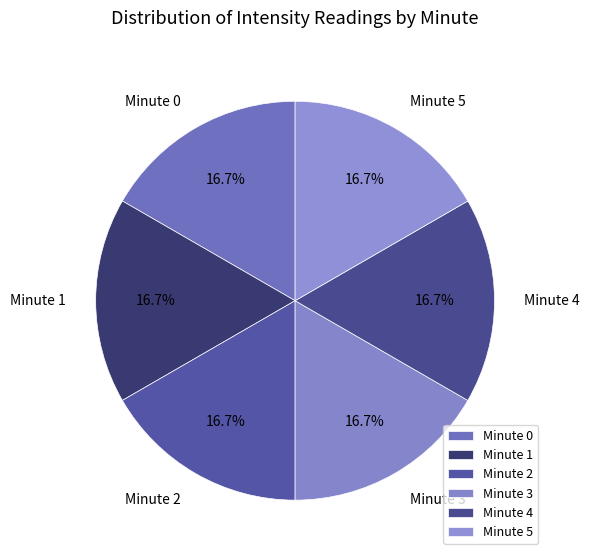

Count the number of slices in the pie.

6